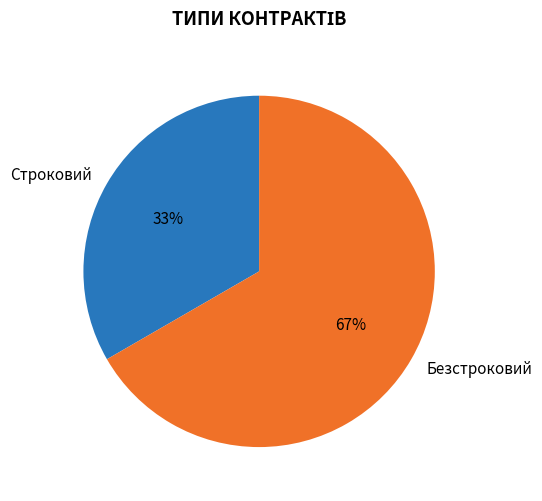

What is the largest slice in the pie chart?

Безстроковий